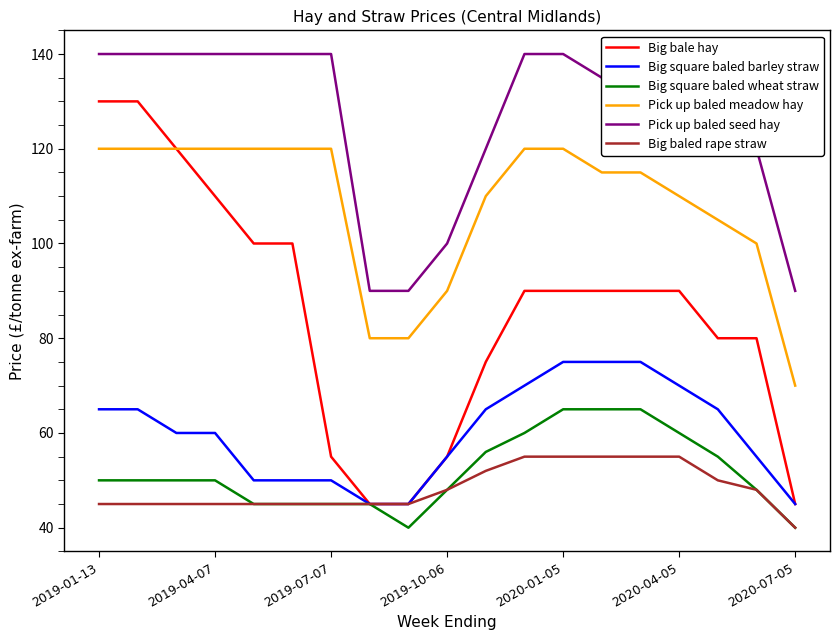

List the series in order of their peak value, lowest first.

Big baled rape straw, Big square baled wheat straw, Big square baled barley straw, Pick up baled meadow hay, Big bale hay, Pick up baled seed hay